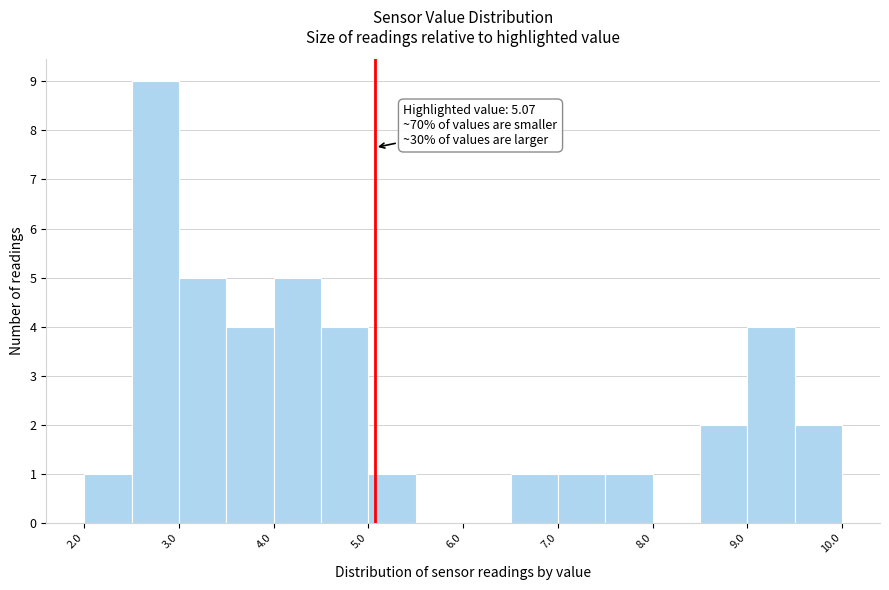

Which range on the x-axis has the tallest bar?

2.5 to 3.0